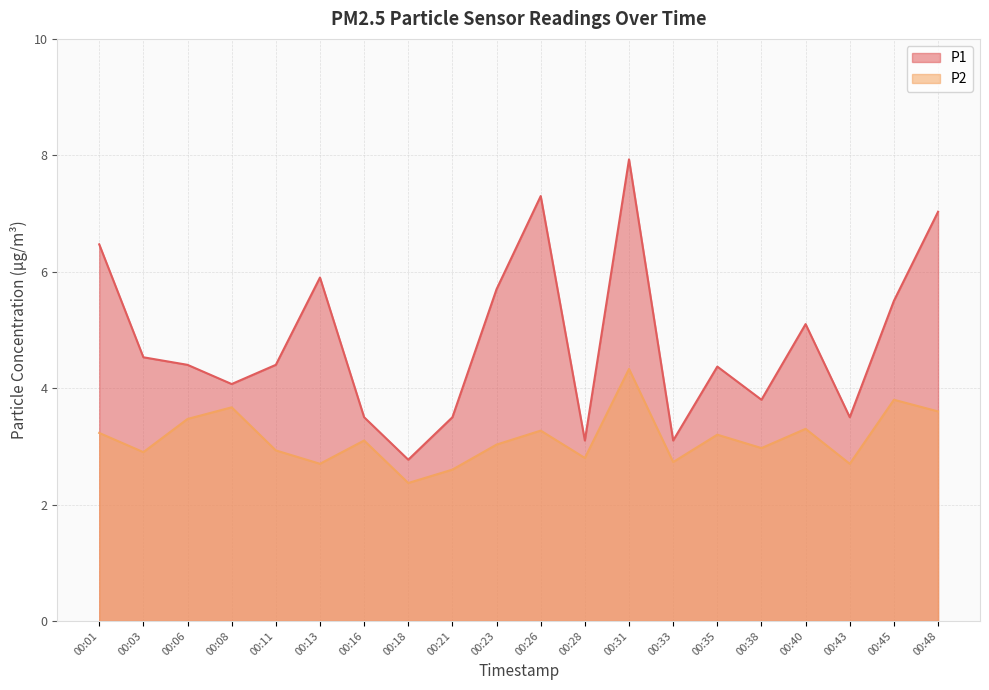

What is the lowest value of the P2 series?

2.4